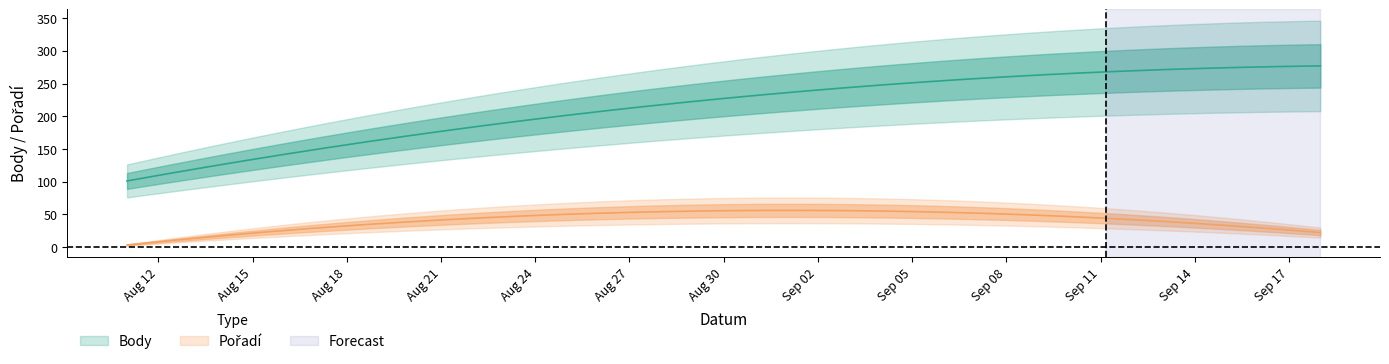

Which has a higher value, 2021-09-18 or 2021-08-14?

2021-09-18